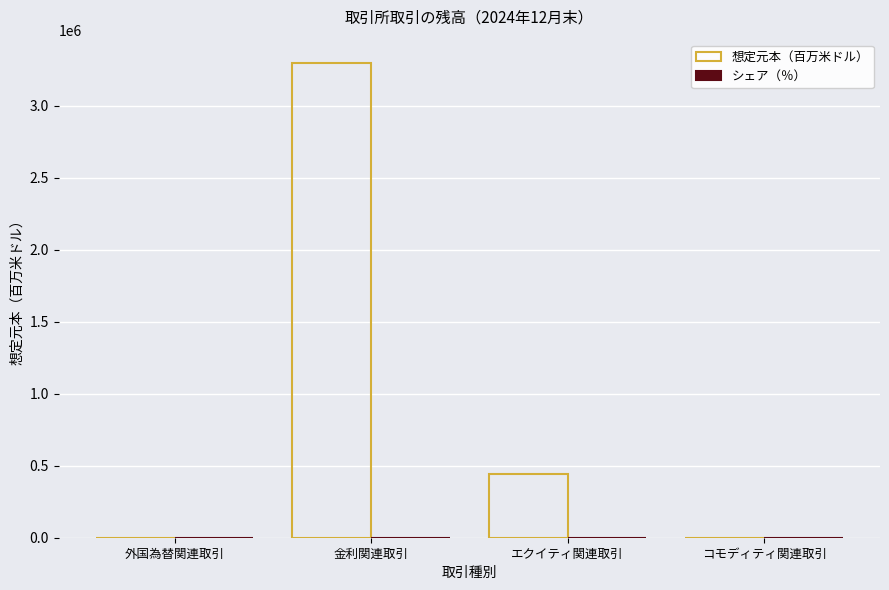

At which label is 想定元本（百万米ドル） closest to 1648120?

エクイティ関連取引